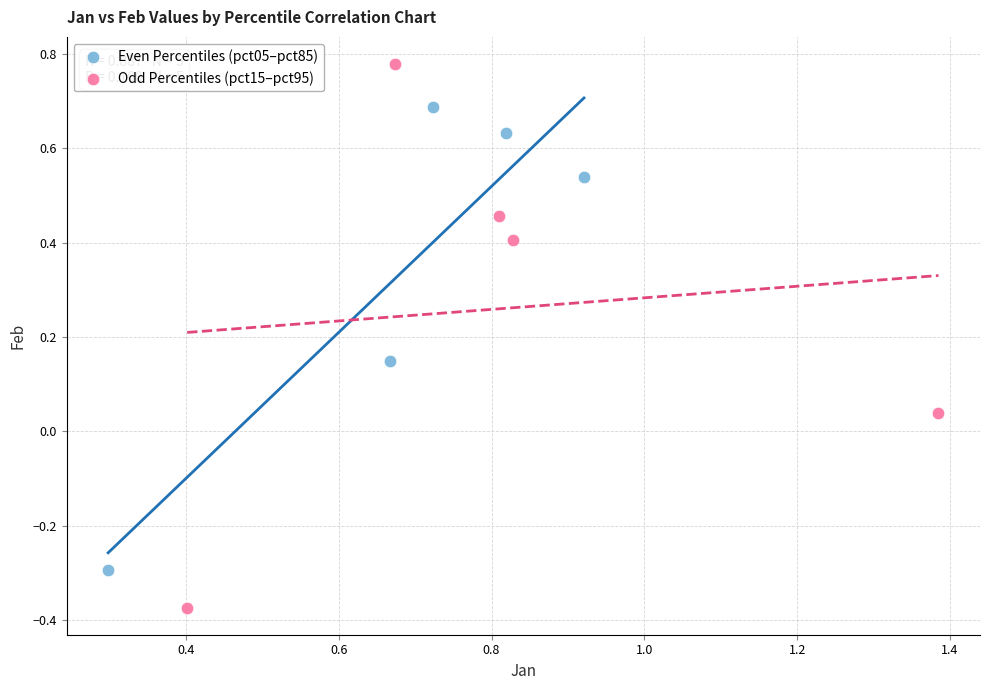

What are all the series names shown in the legend?

Even Percentiles (pct05–pct85), Odd Percentiles (pct15–pct95)